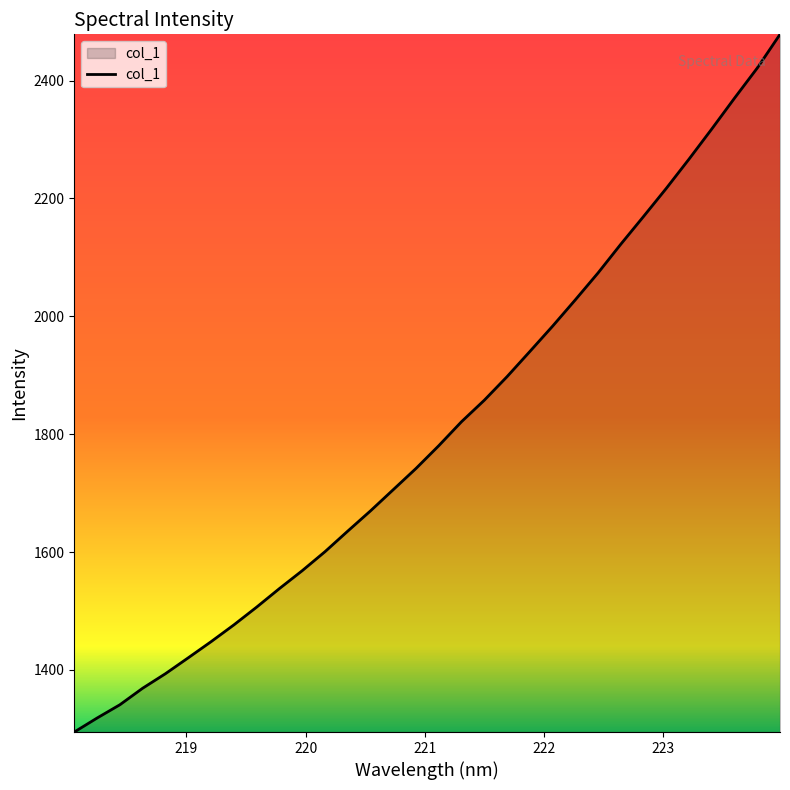

What is the minimum value shown in the chart?

1294.6